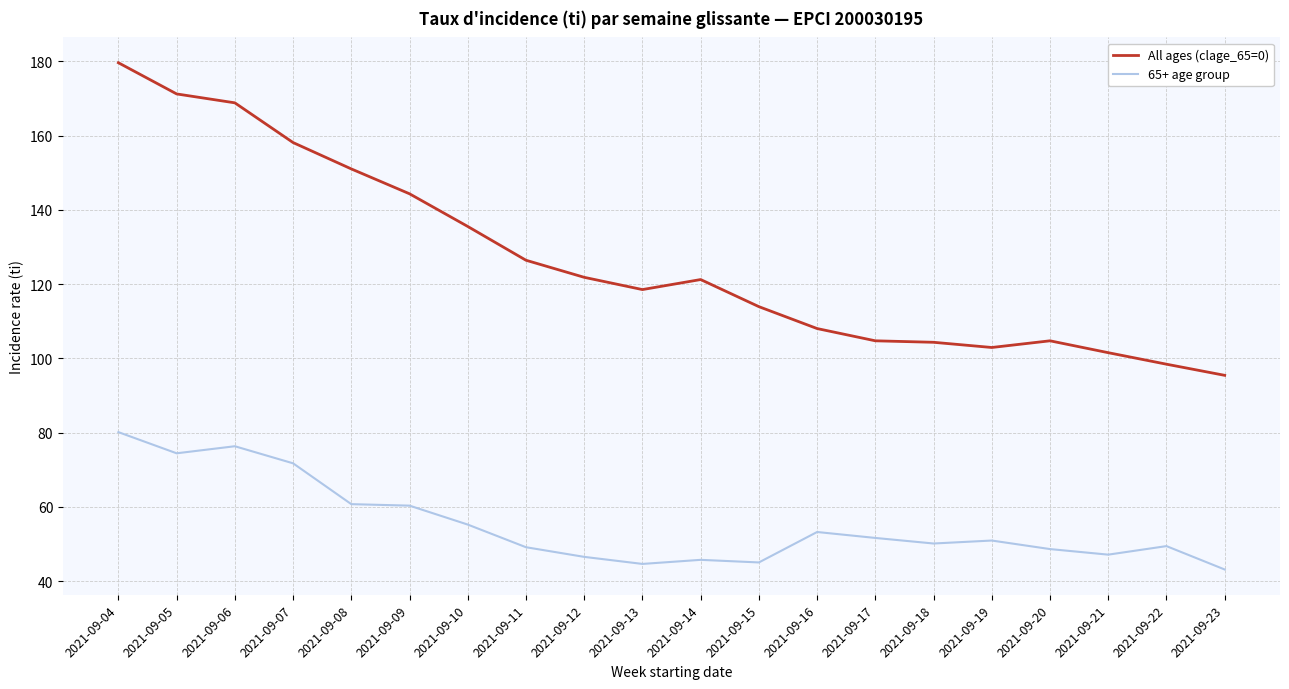

What is the greatest value displayed?

179.6